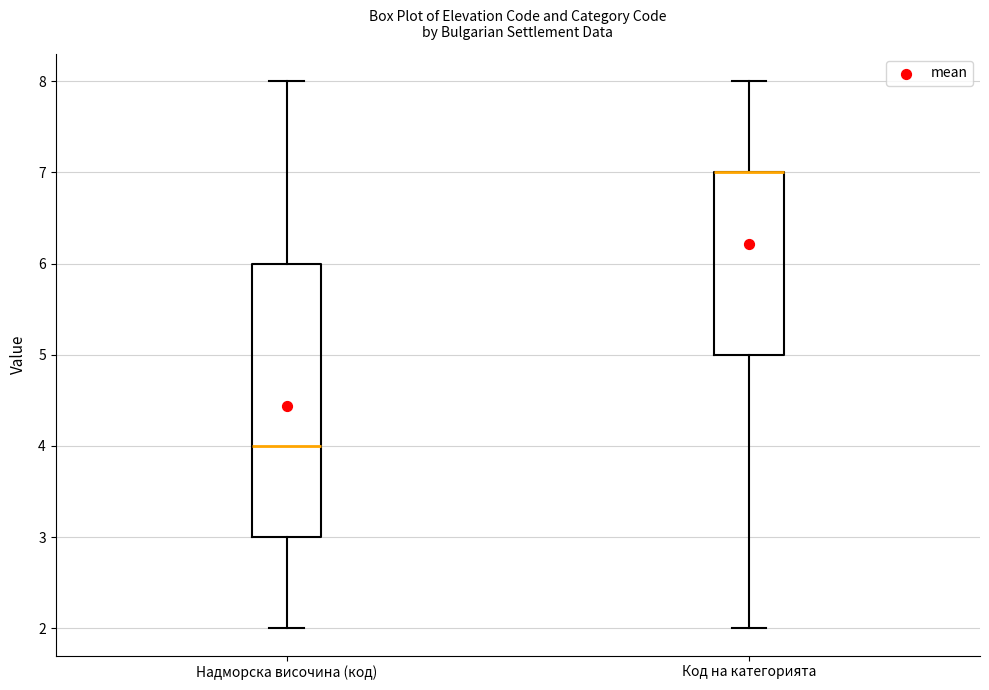

Reading left to right, transcribe this box plot: for each box, give where its median line is, the range the box spans, and where its two whiskers end, as read against the y-axis. The values are not printed on the chart, so give them approximately, as read against the axis.

Надморска височина (код): median 4, box 3 to 6, whiskers 2 to 8
Код на категорията: median 7 (drawn on the box's upper edge), box 5 to 7, whiskers 2 to 8